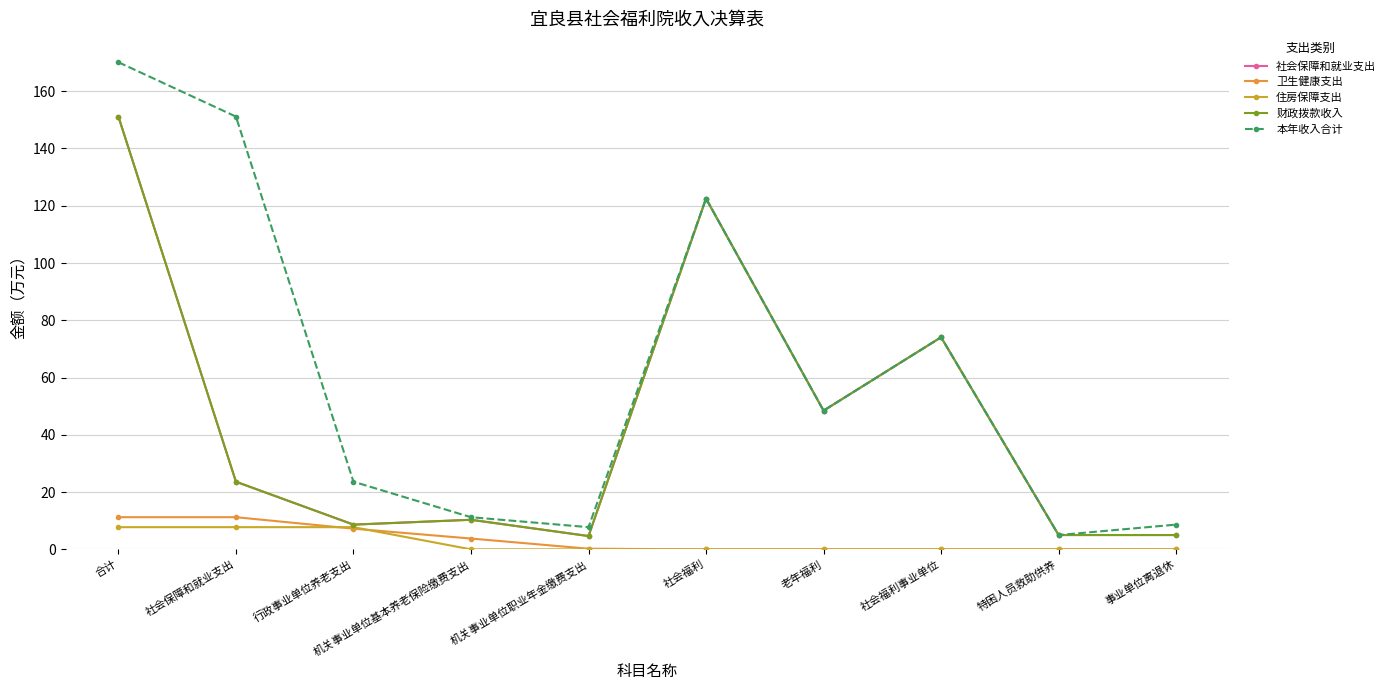

The value of 社会保障和就业支出 at 事业单位离退休 is 6.6. True or false?

False